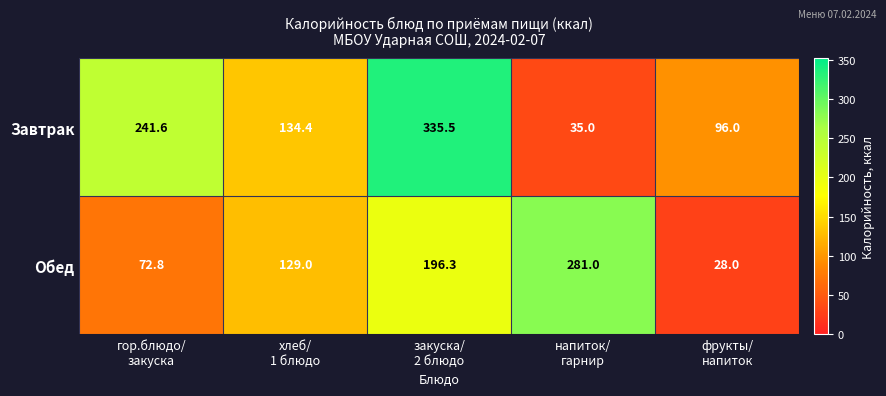

Which series has the widest spread of values?

Завтрак